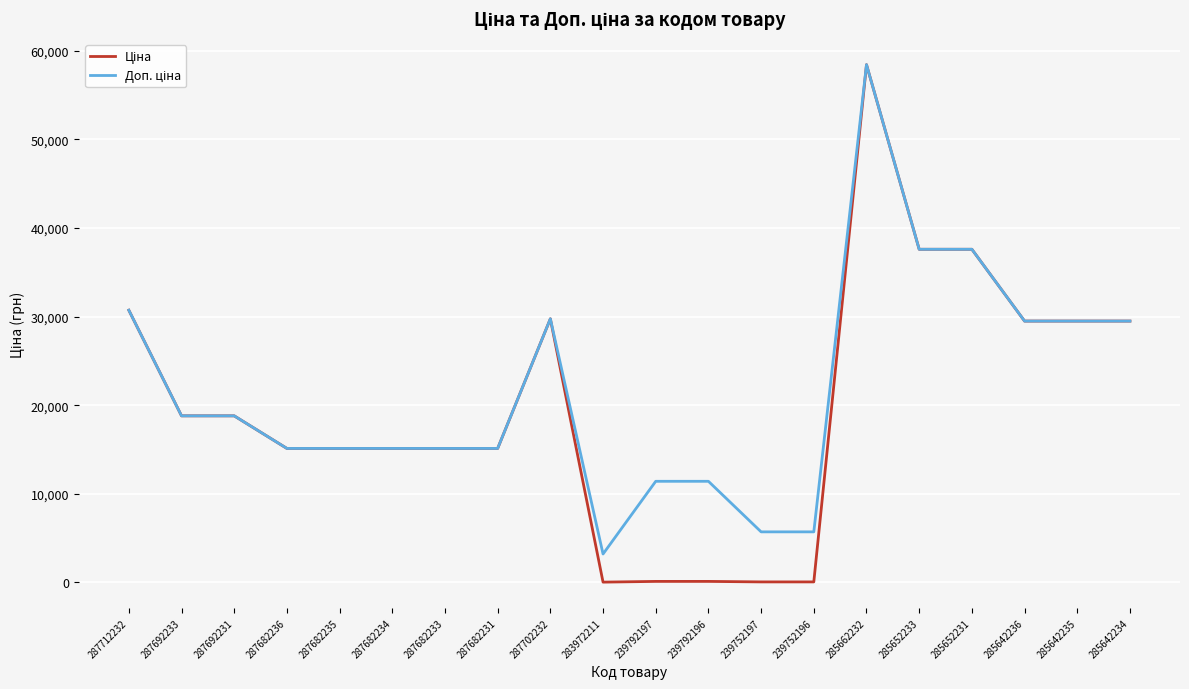

At which category is the sum across all series the highest?

285662232